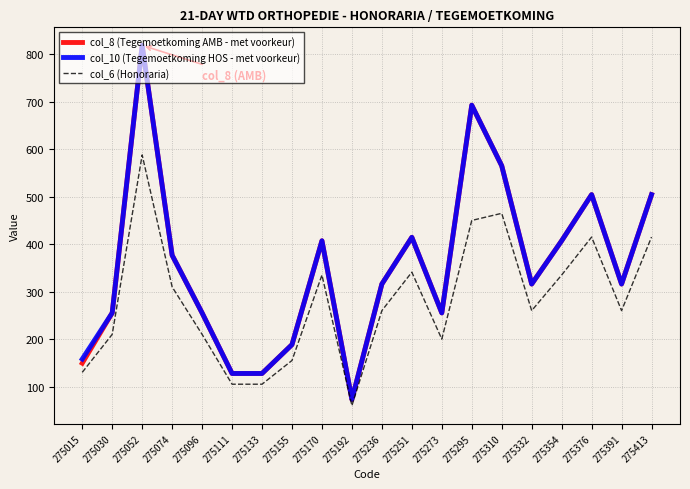

What is the spread (max minus min) of values at 275133?

22.6